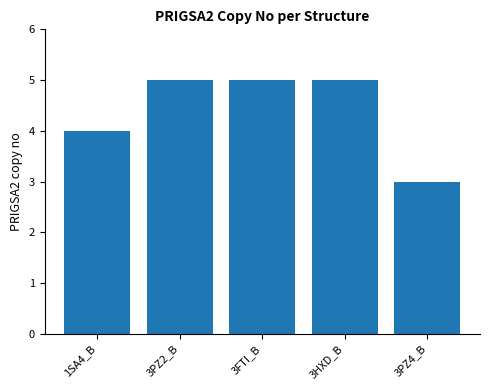

Which label corresponds to the smallest value in the chart?

3PZ4_B